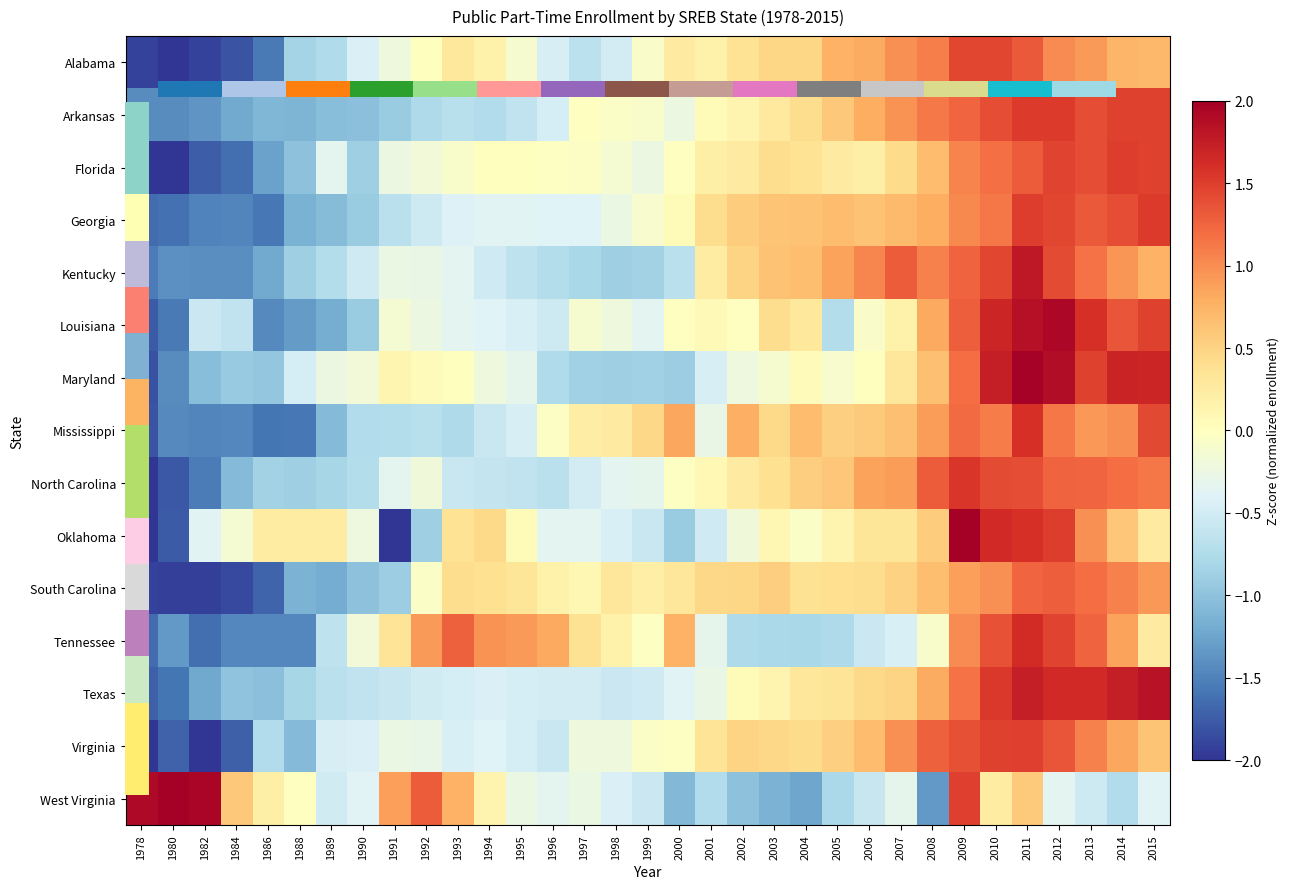

What is the sum of the Virginia values at 1997 and 1984?

-1.9